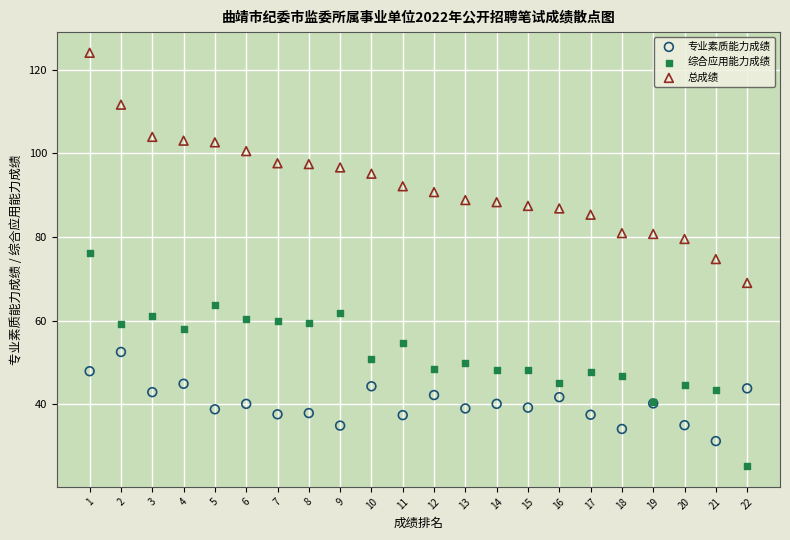

Which series reaches the maximum Y coordinate?

总成绩